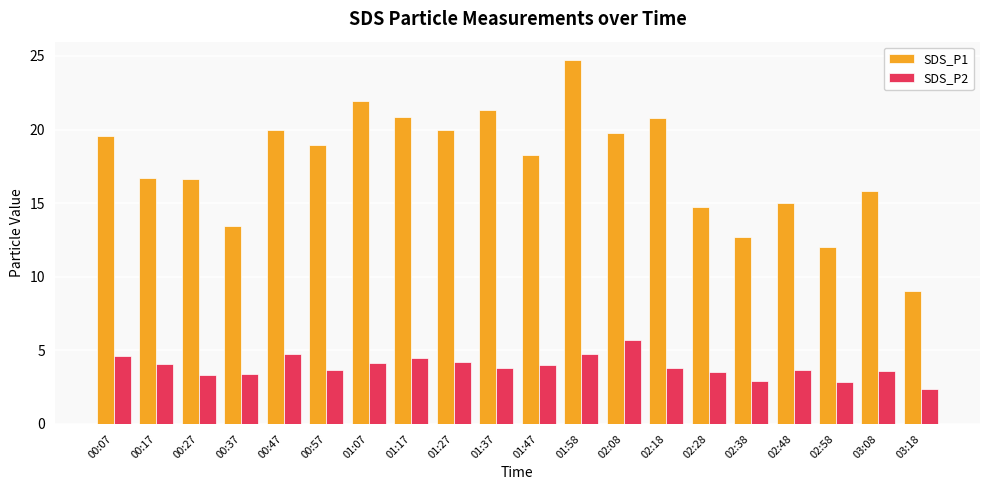

Which category has the lowest value in the SDS_P1 series?

03:18